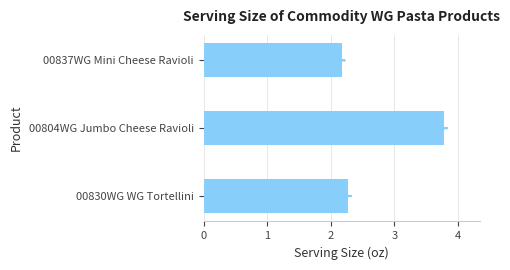

How many bars are there in total?

3